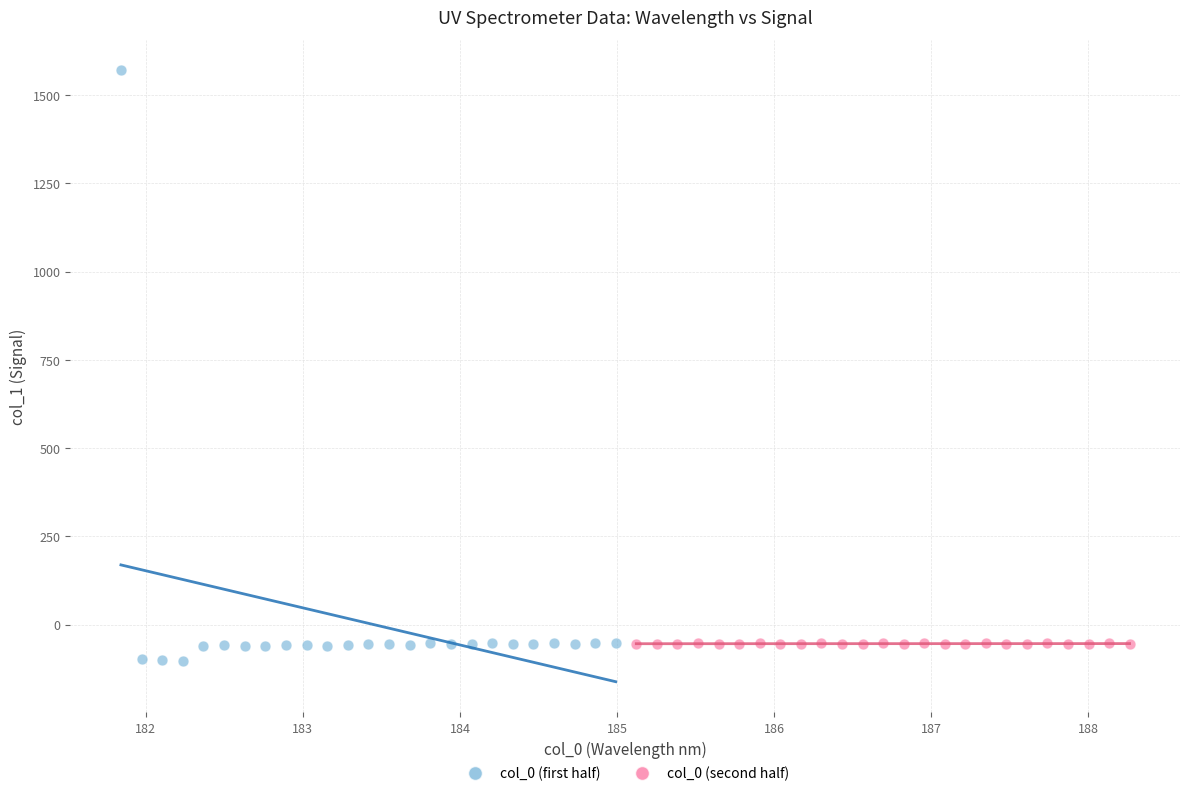

What are all the series names shown in the legend?

col_0 (first half), col_0 (second half)